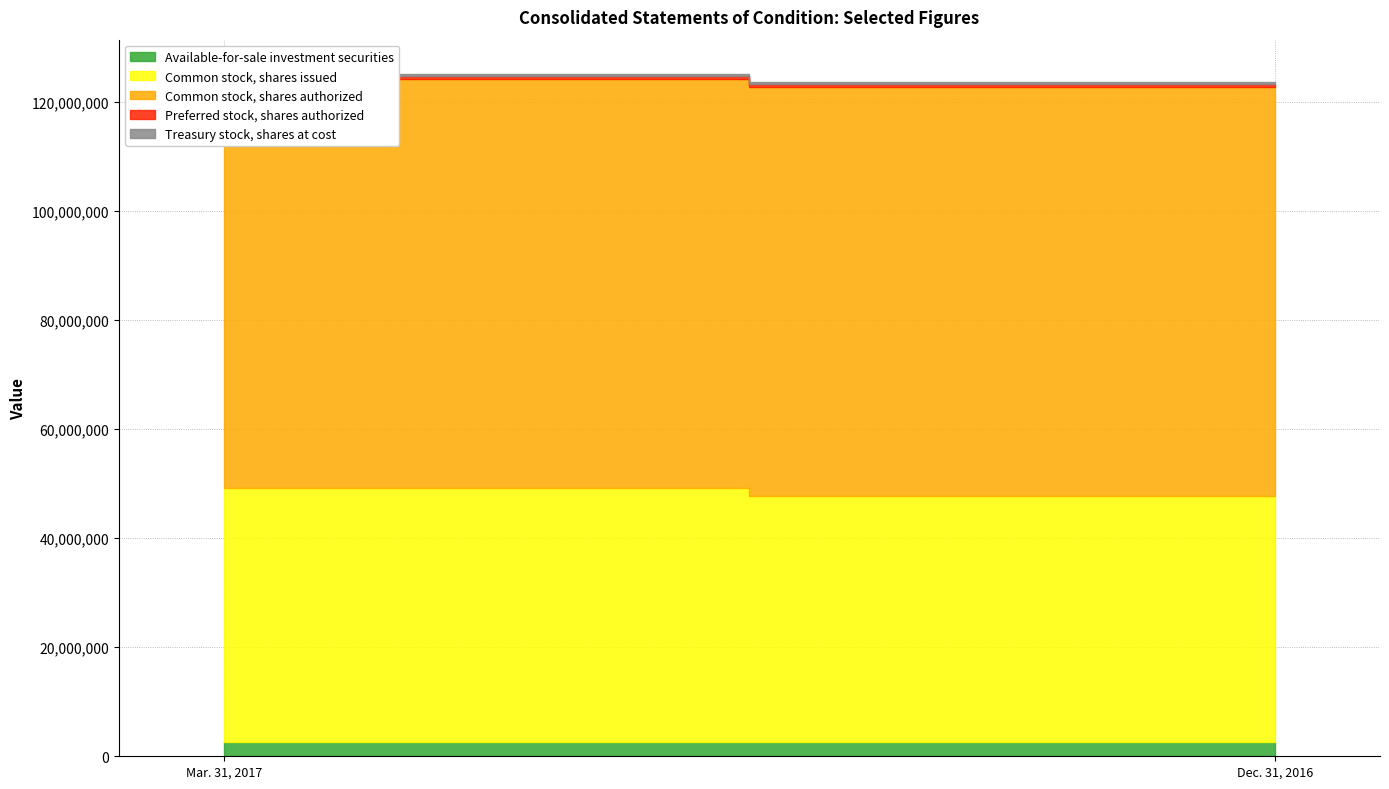

What is the sum of the Treasury stock, shares at cost values at Mar. 31, 2017 and Dec. 31, 2016?

987572